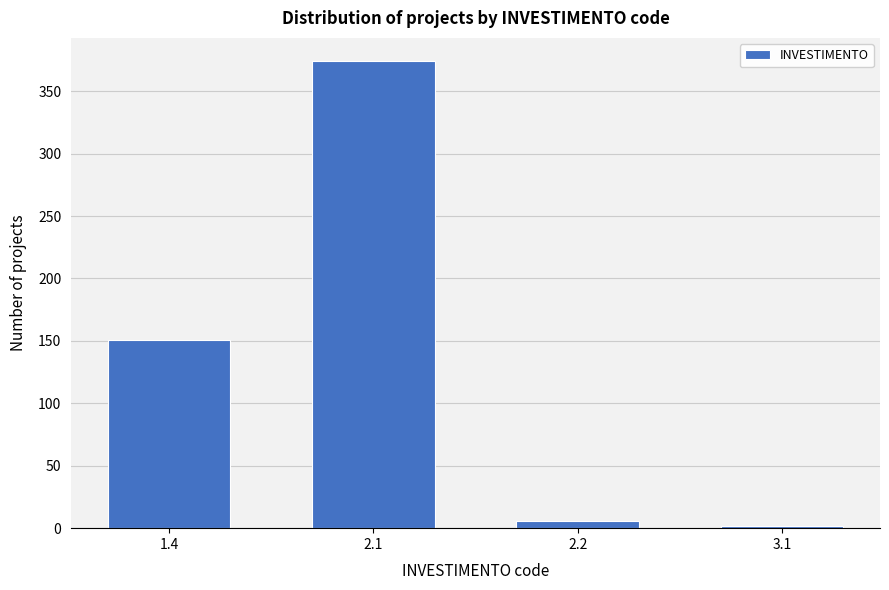

Reading left to right, extract all data points from this chart.

1.4=151	2.1=374	2.2=6	3.1=2